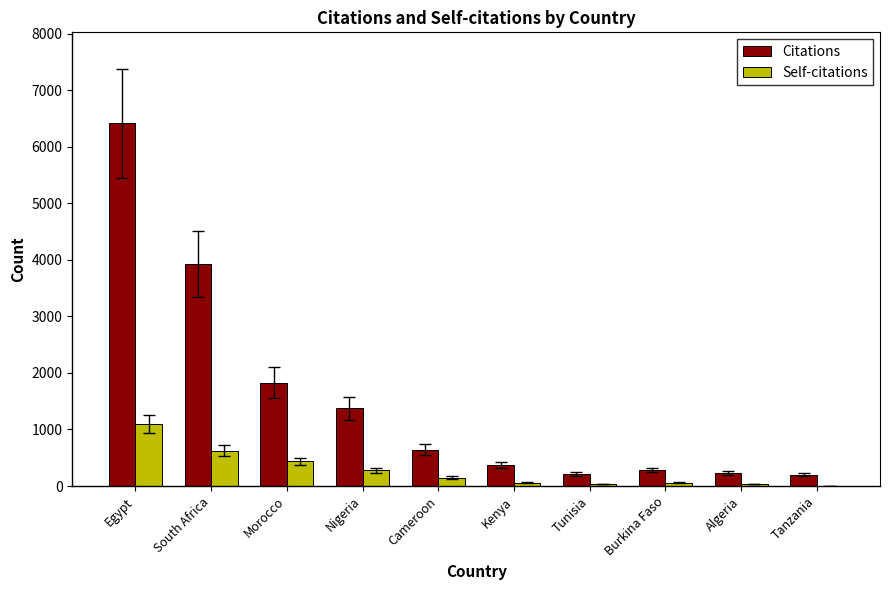

At which category does the chart reach its peak across all series?

Egypt